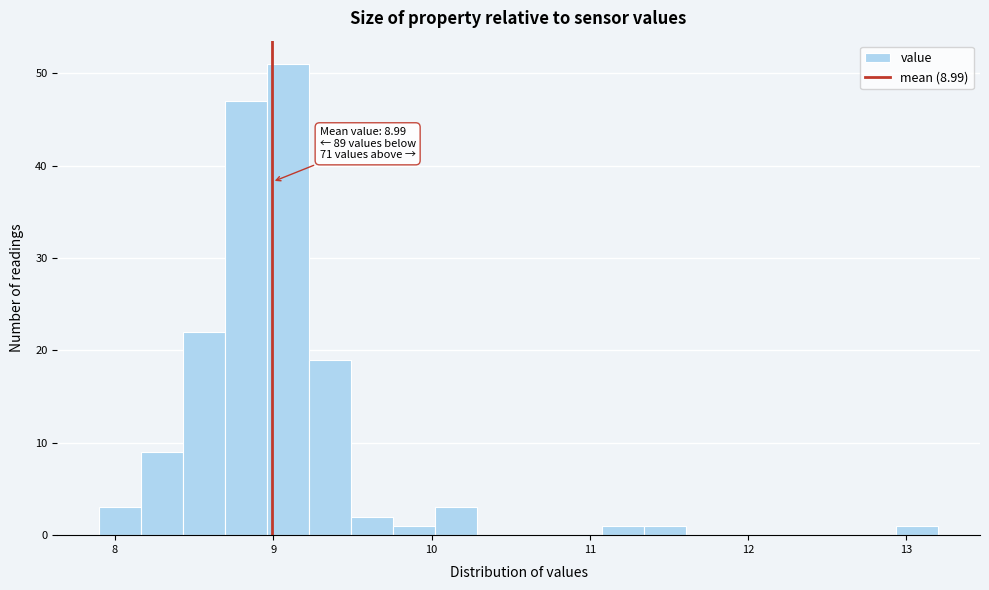

Around what value on the x-axis is the tallest bar? Give the approximate position of its centre, as read against the axis.

9.1